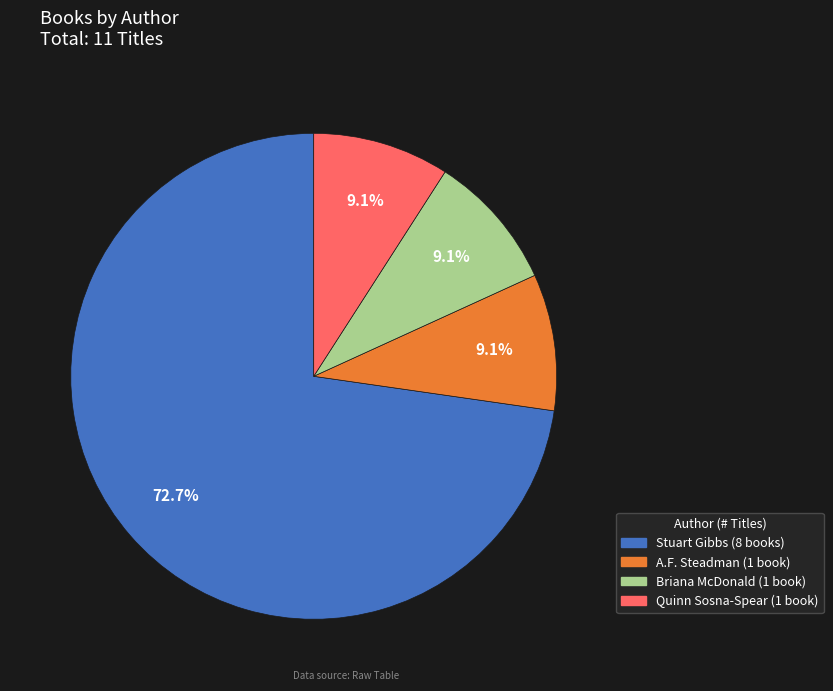

Is there a majority slice in this chart?

Yes